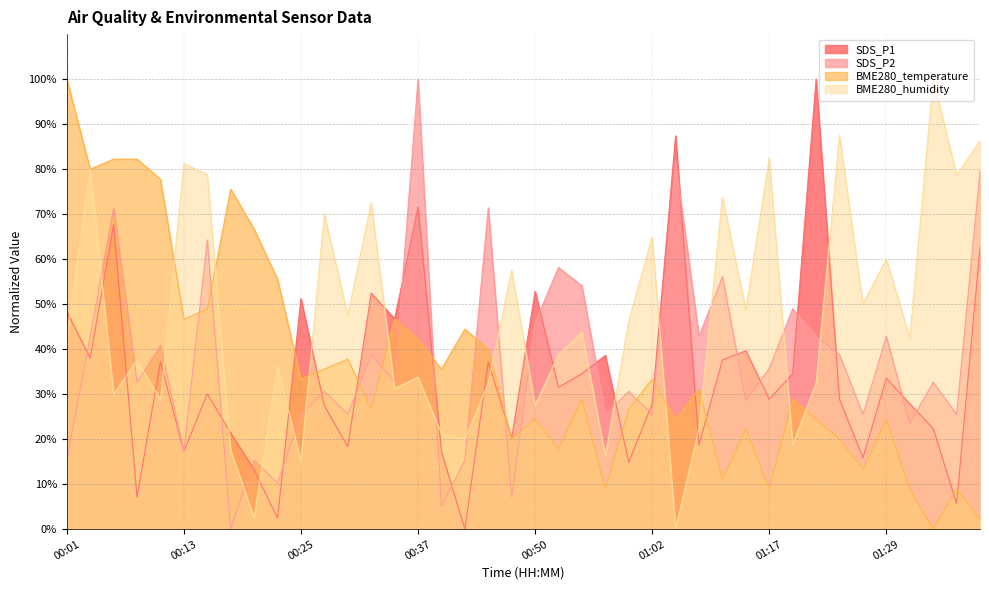

What is the sum of all BME280_humidity values?

1857.5